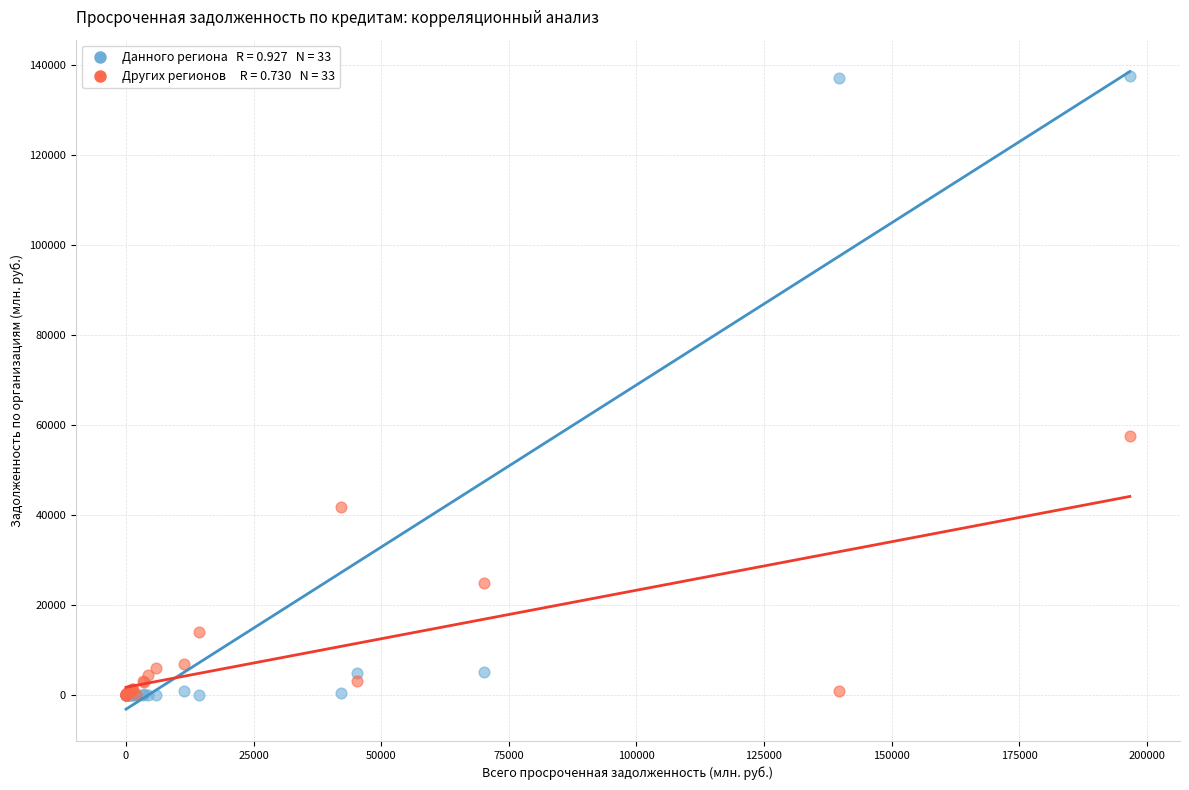

Across all series, what Y value is closest to 68762?

57454